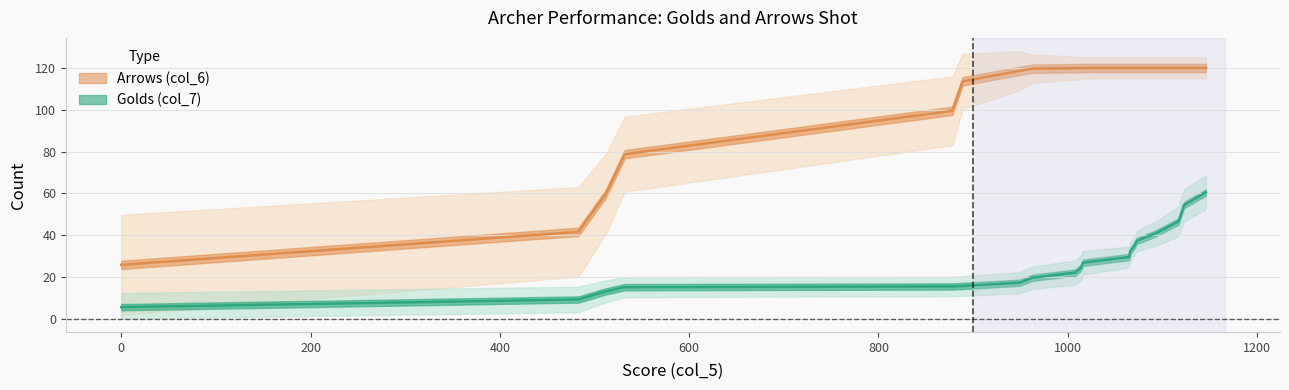

How many values in the Golds (col_7) series are below 23?

9